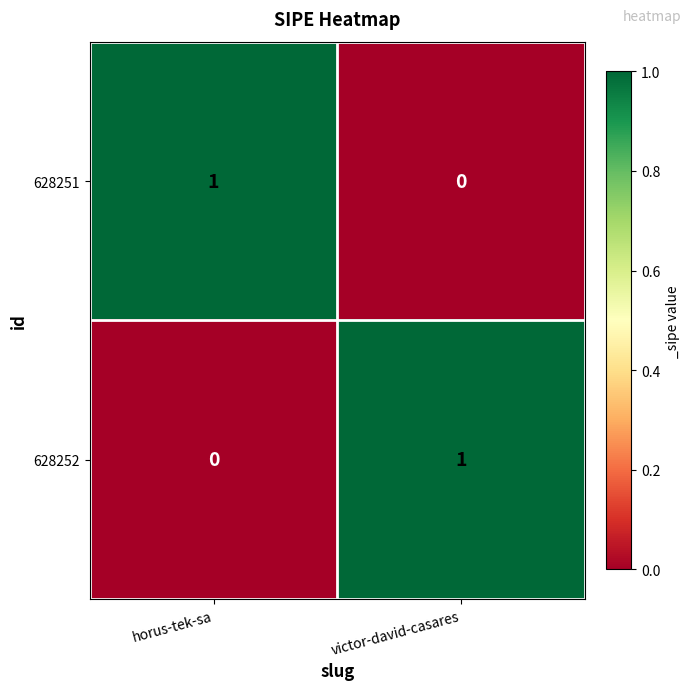

True or false: 628252 has a value of 2 at victor-david-casares.

False